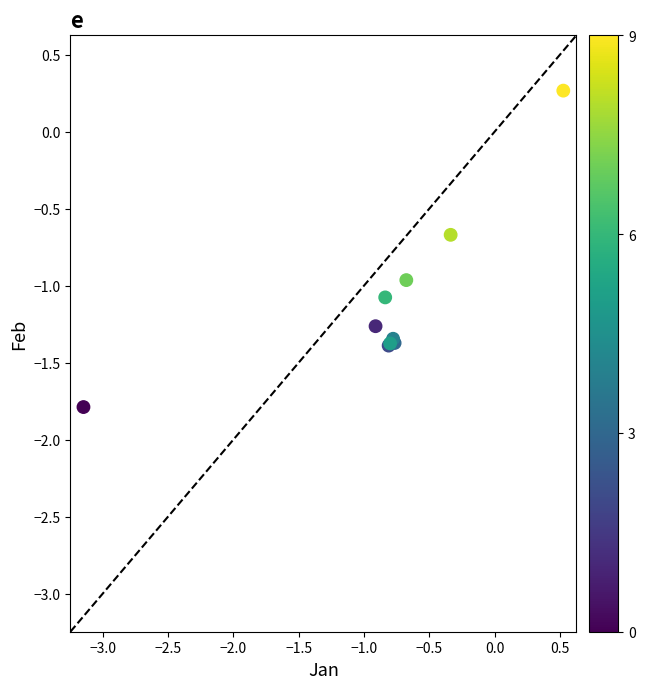

What Y value in the scatter plot is closest to 0?

0.3